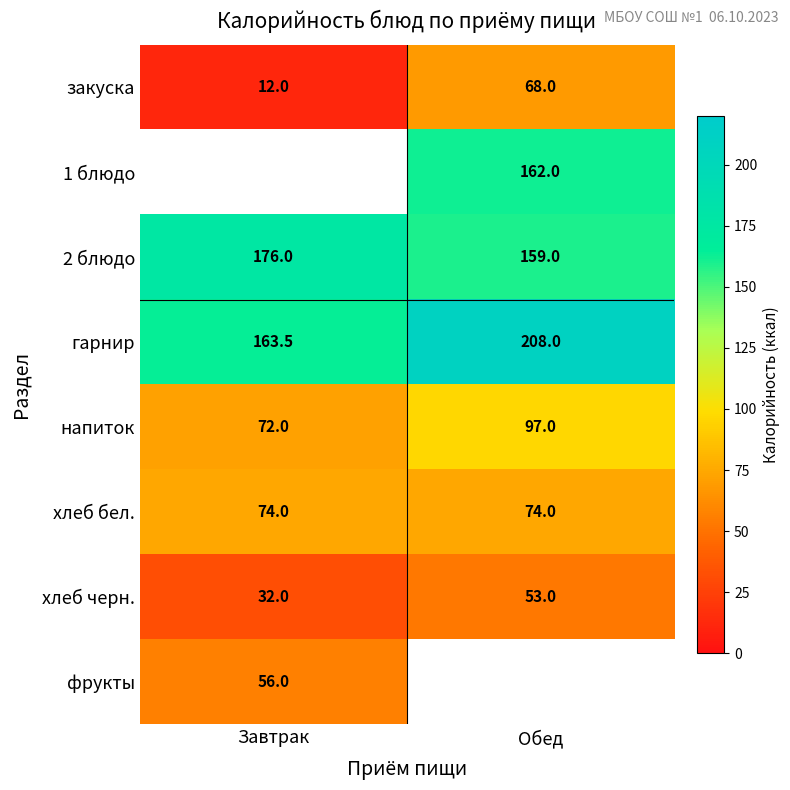

What is the difference between the highest and lowest values at Обед?

155.0